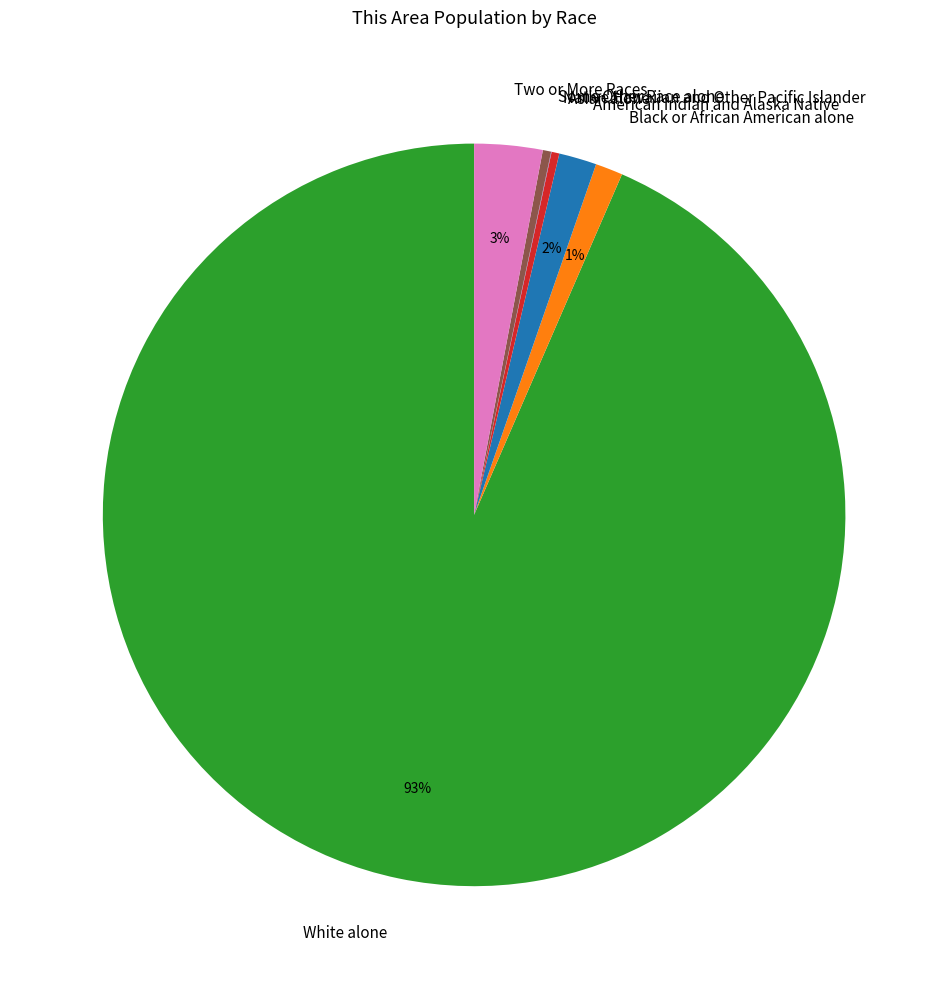

Is it true that Asian alone is 0% of the pie?

True